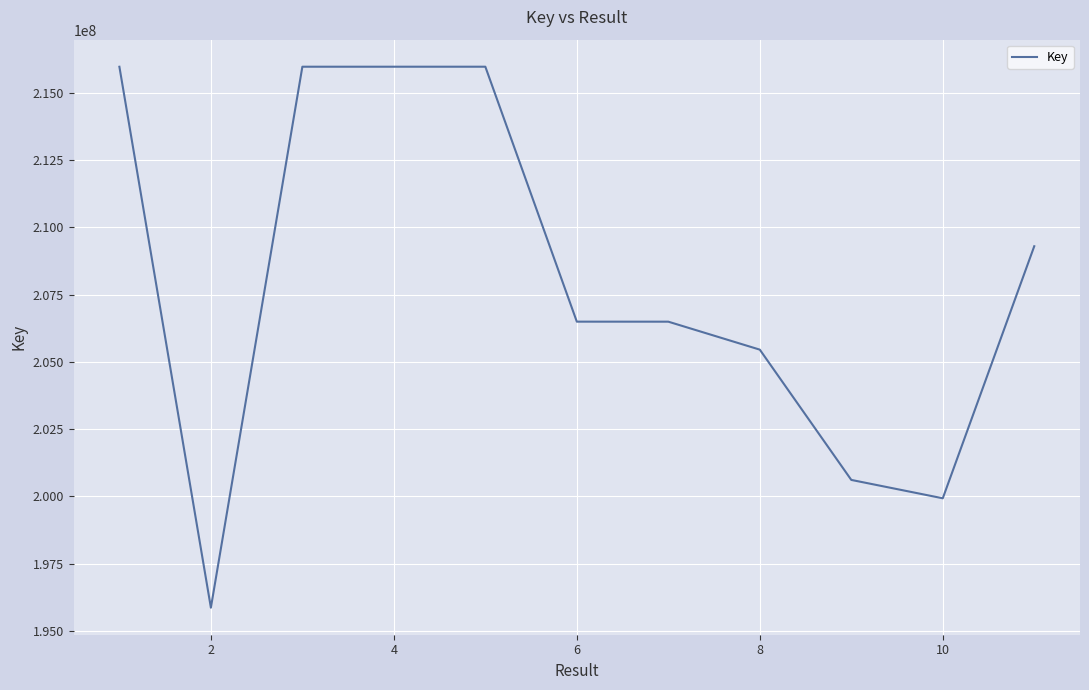

What is the difference between the maximum and minimum values?

20106733